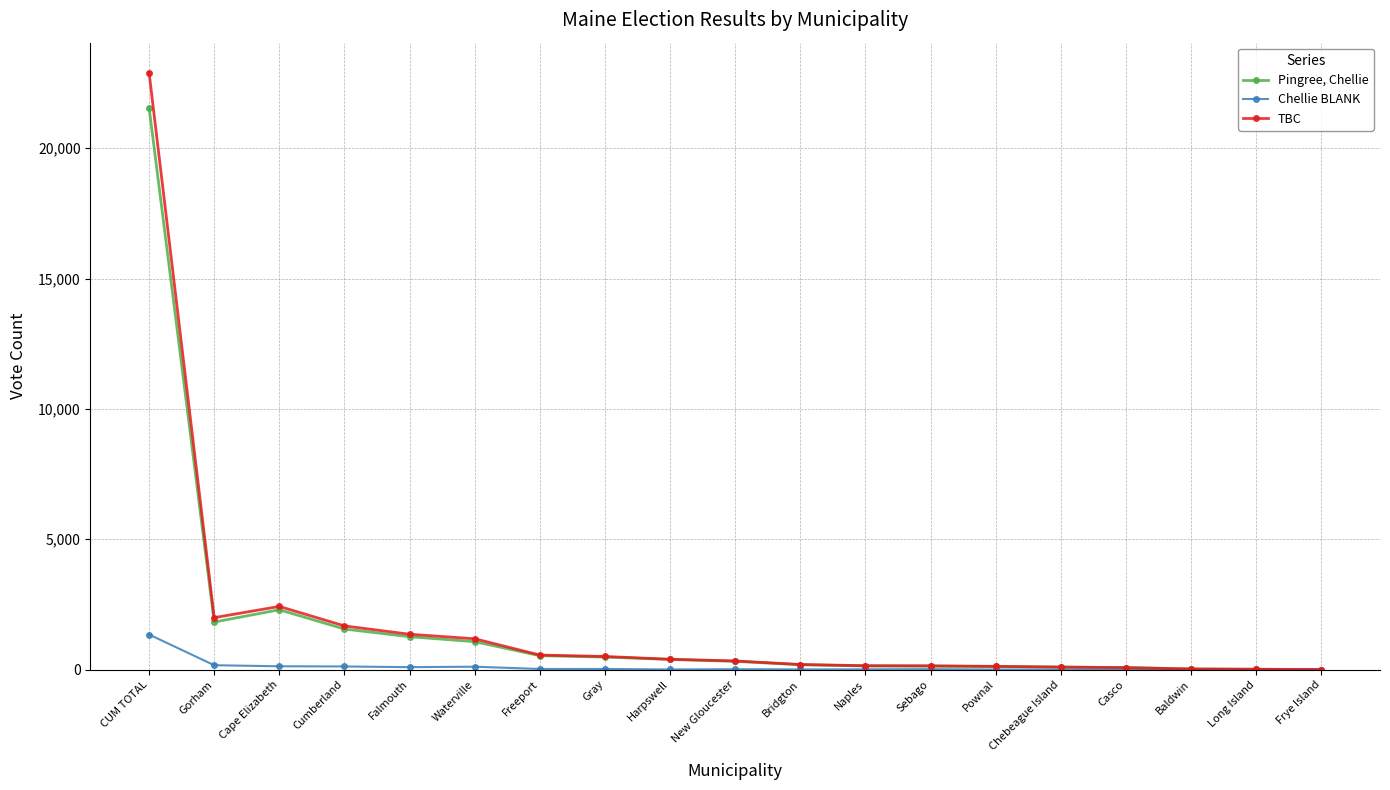

In TBC, how many points are higher than both neighbors (excluding endpoints)?

1